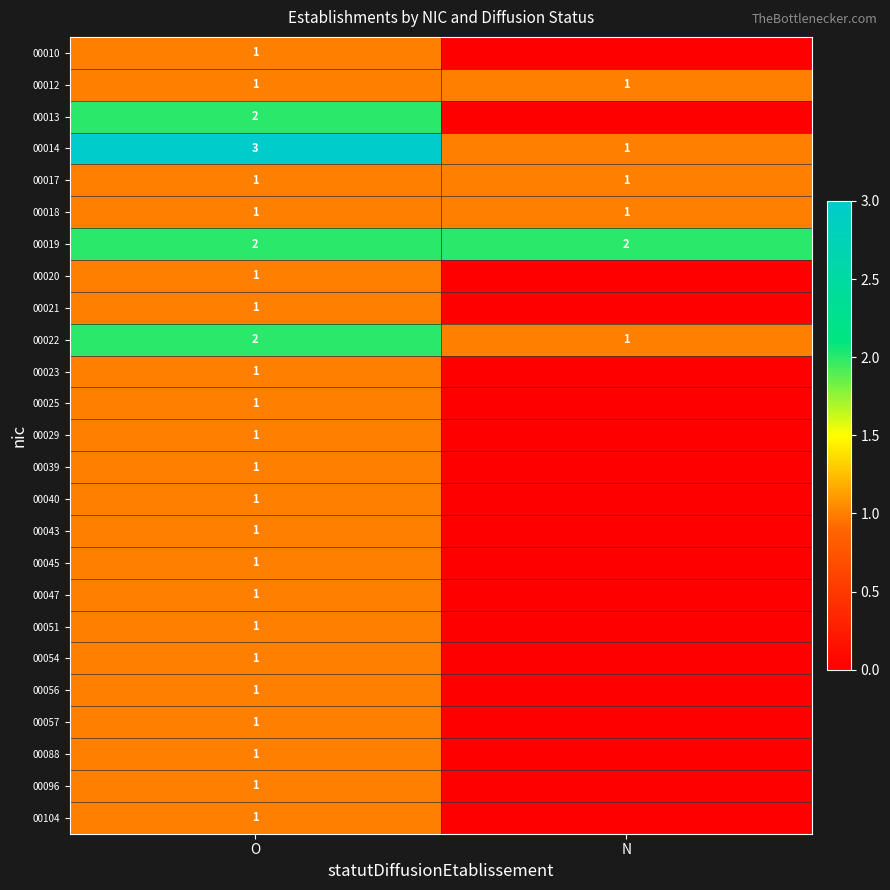

Is it true that 00018 equals 0 at O?

False